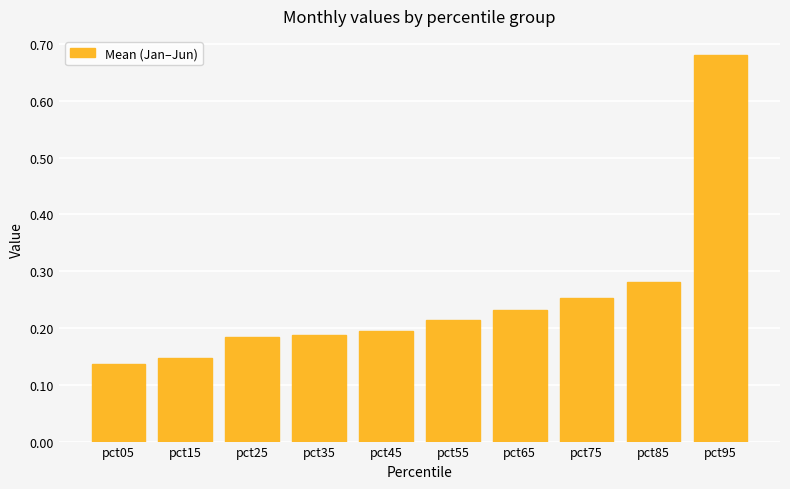

Count the values in the range 0 to 1.

10